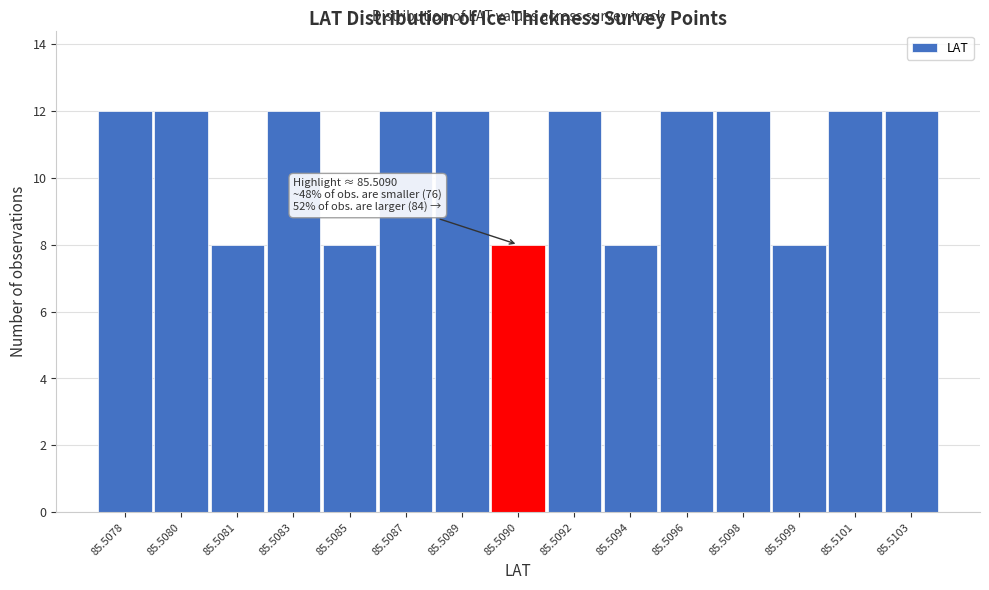

Reading left to right, extract all data points from this chart.

12	12	8	12	8	12	12	8	12	8	12	12	8	12	12